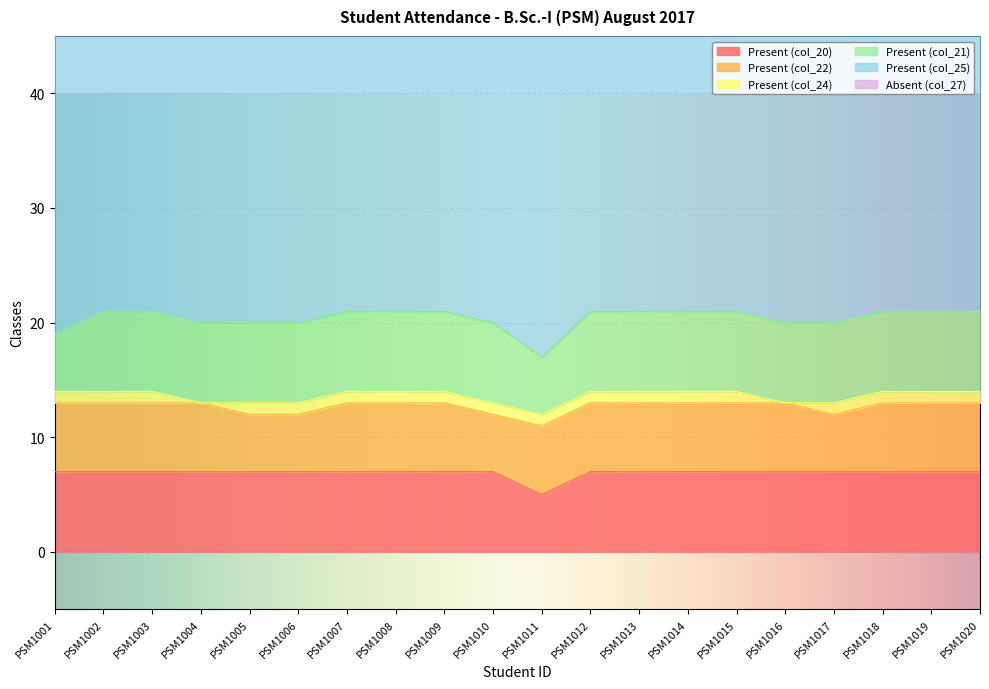

Which category has the lowest value across all series?

PSM1020